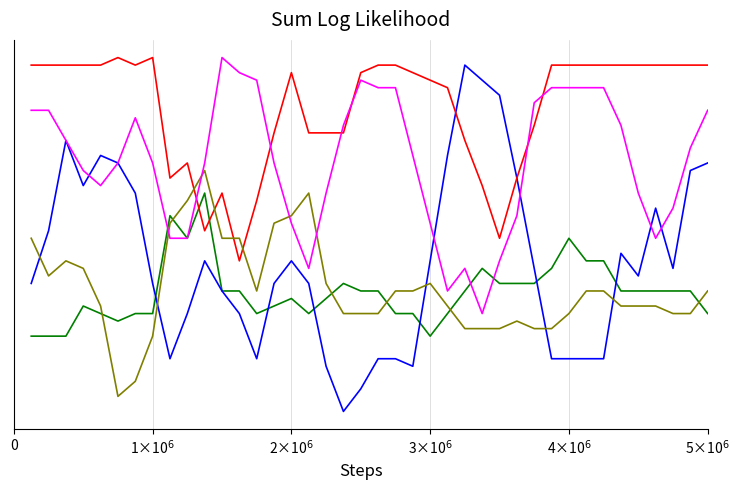

Does the chart have visible grid lines?

Yes